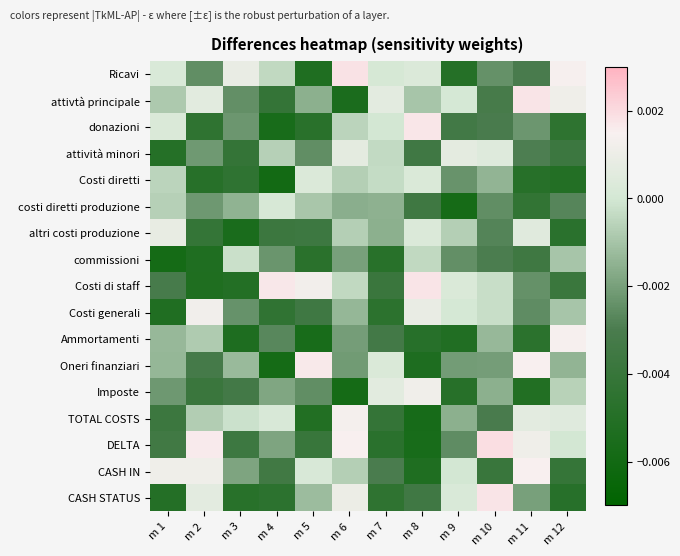

At which category is the sum across all series the highest?

m 6